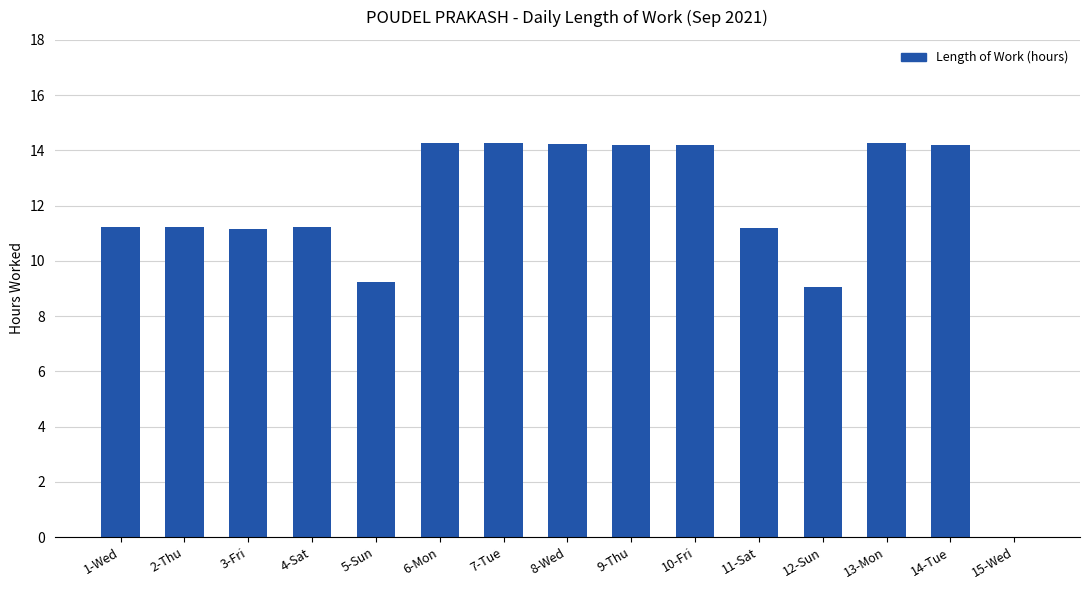

What is the sum of the values at 13-Mon and 3-Fri?

25.4